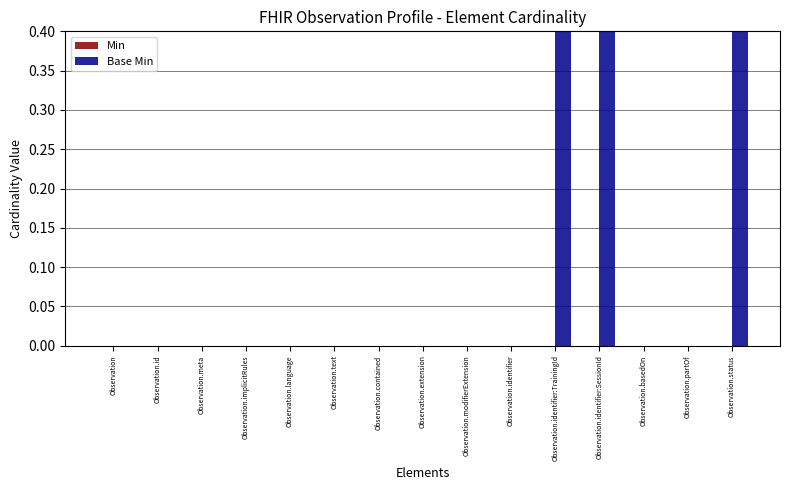

Does the chart contain stacked bars?

No